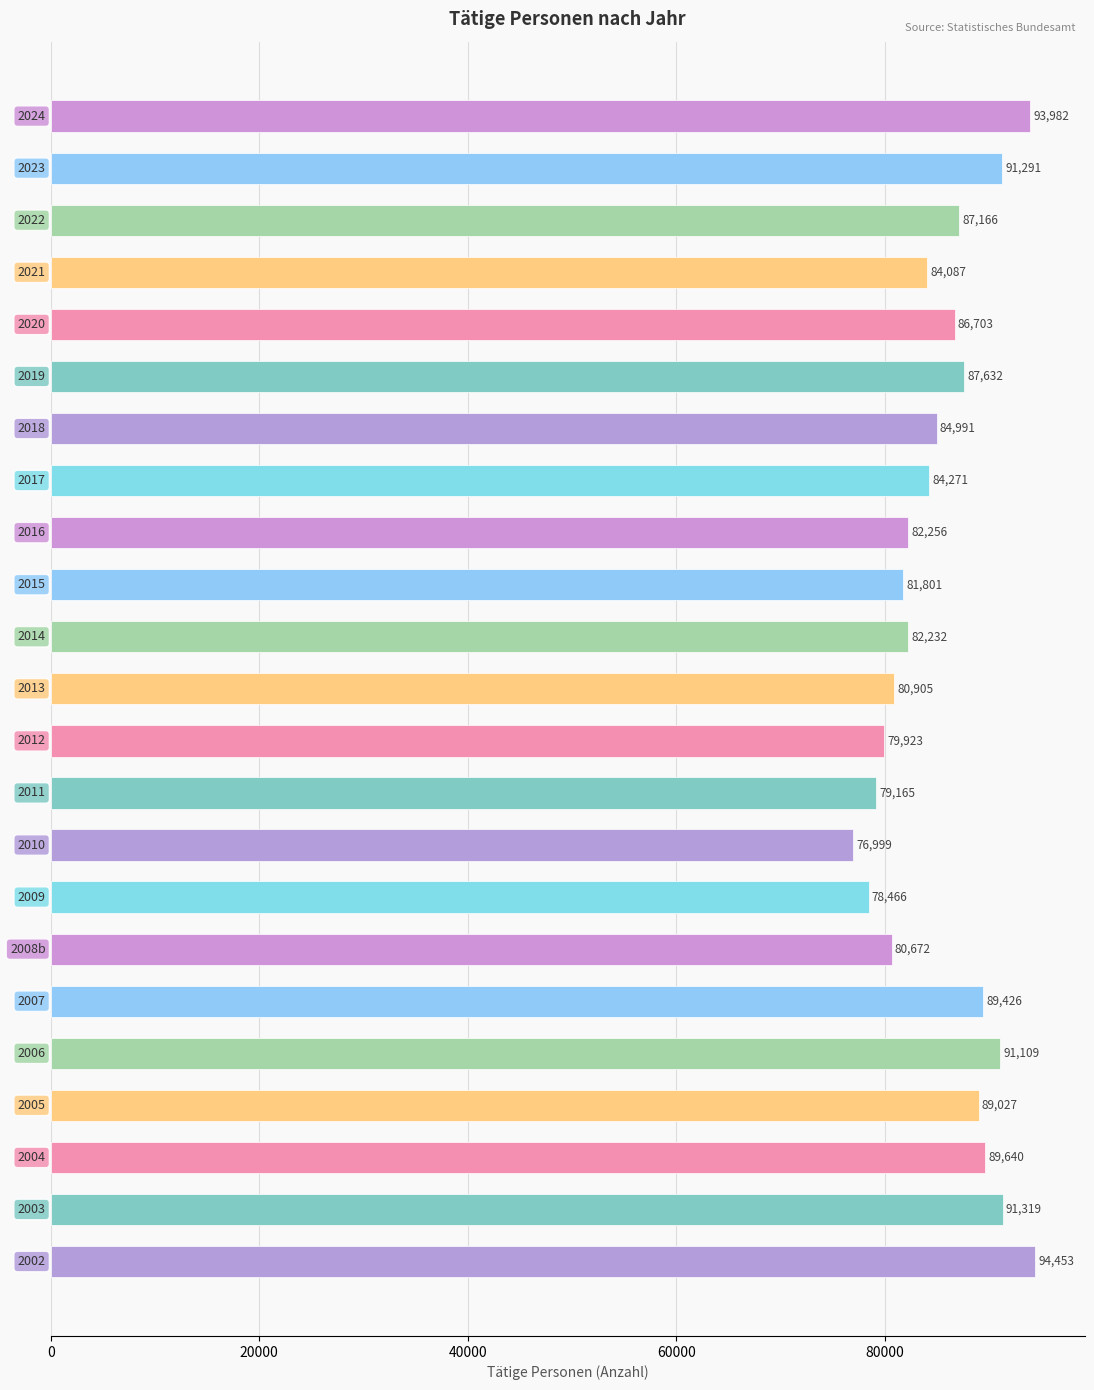

How many categories are shown in the chart?

23